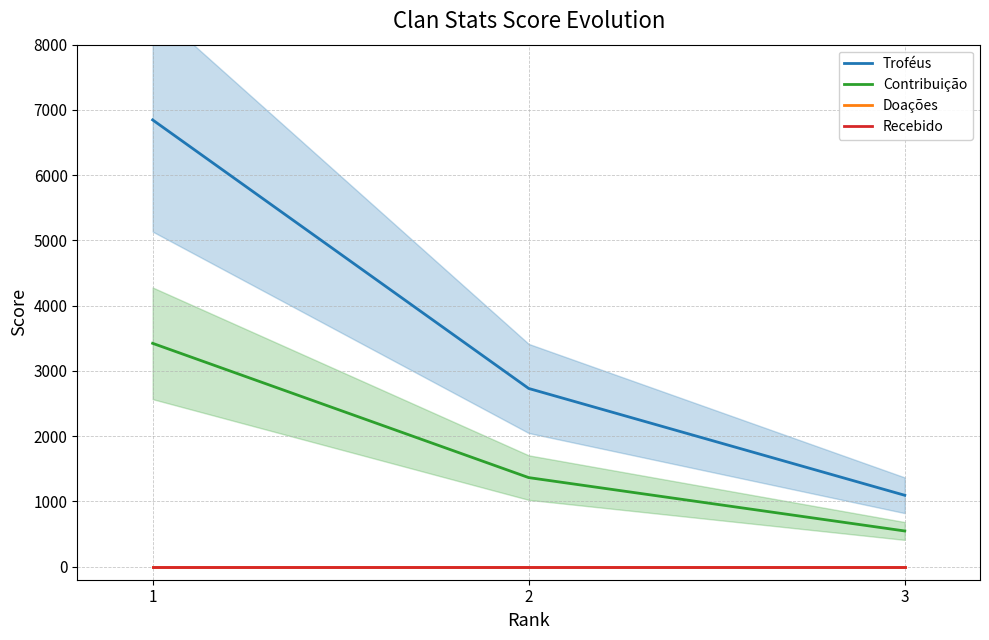

The Contribuição series shows 5770 at 1. True or false?

False